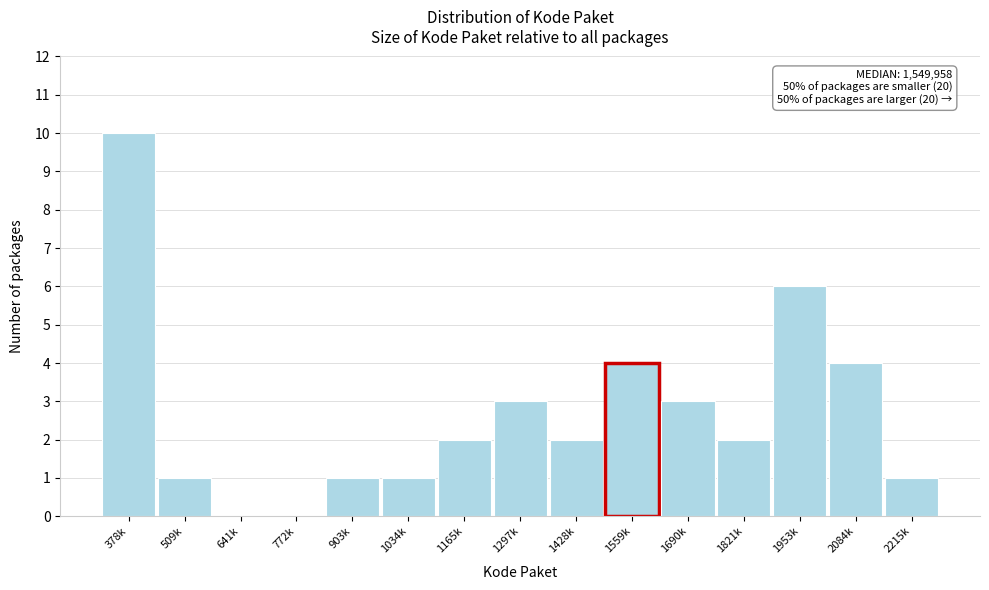

Reading left to right, extract all data points from this chart.

378k=10	509k=1	641k=0	772k=0	903k=1	1034k=1	1165k=2	1297k=3	1428k=2	1559k=4	1690k=3	1821k=2	1953k=6	2084k=4	2215k=1